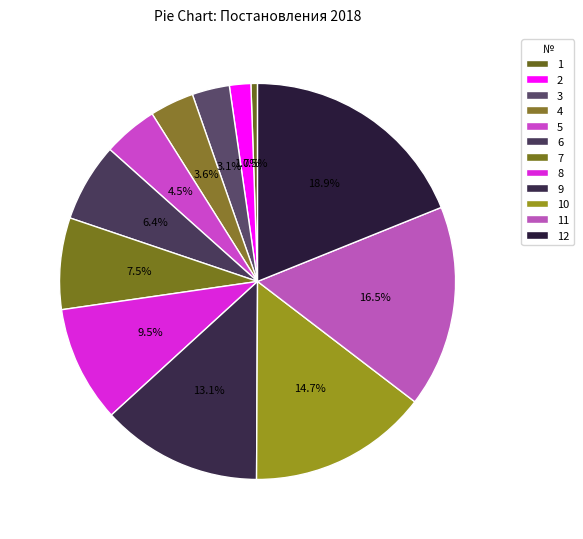

Approximately how many times larger is the value at 2 compared to 1?

3.2